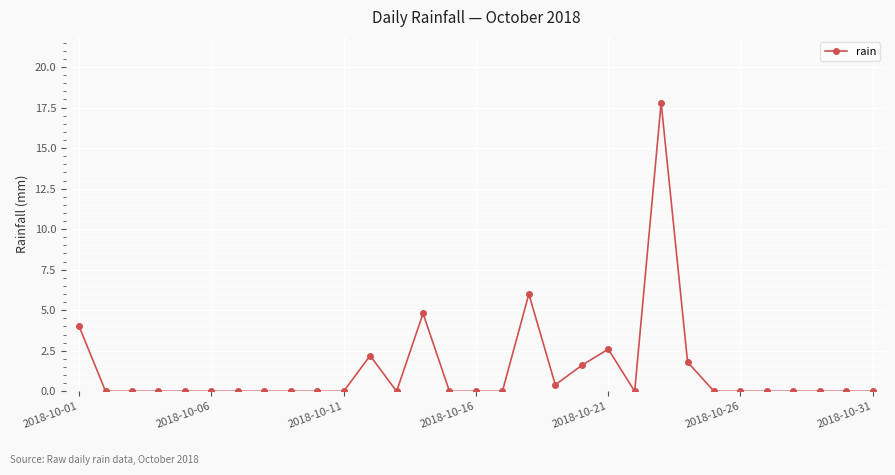

True or false: there are more than 2 points higher than both neighbors.

True